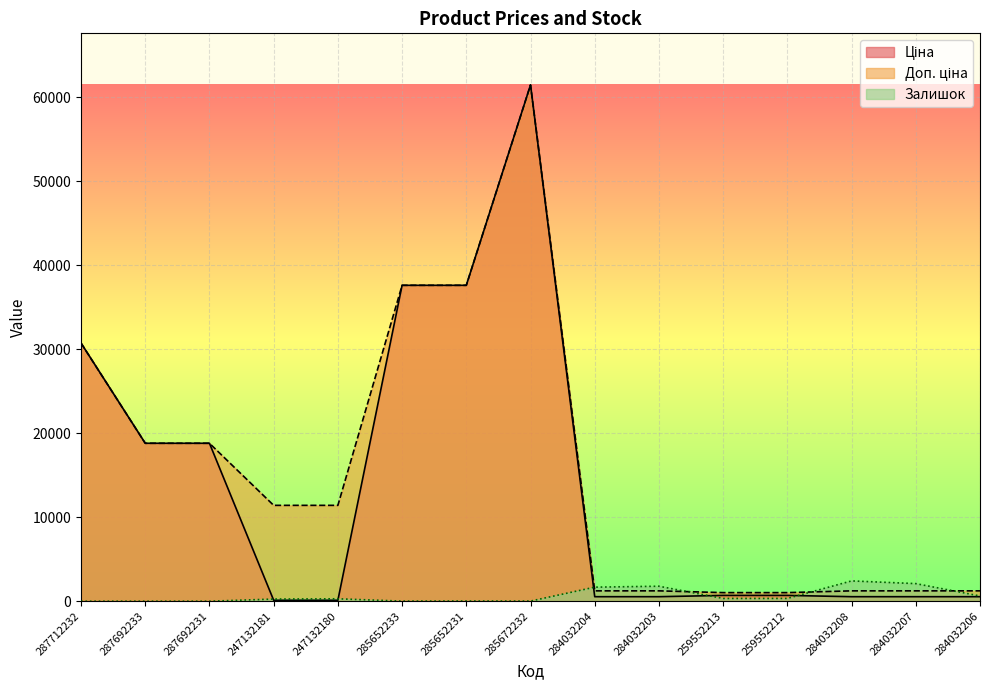

Does the chart display data point markers on the line(s)?

No